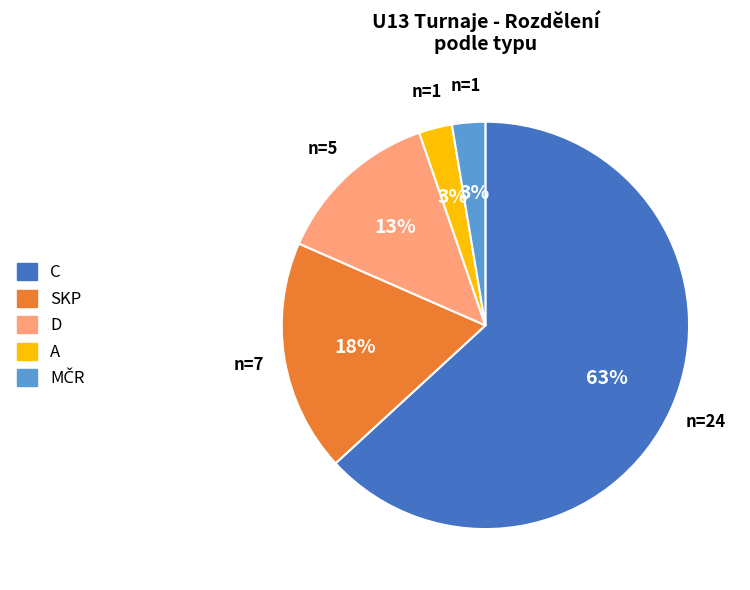

Which has a higher value, D or C?

C